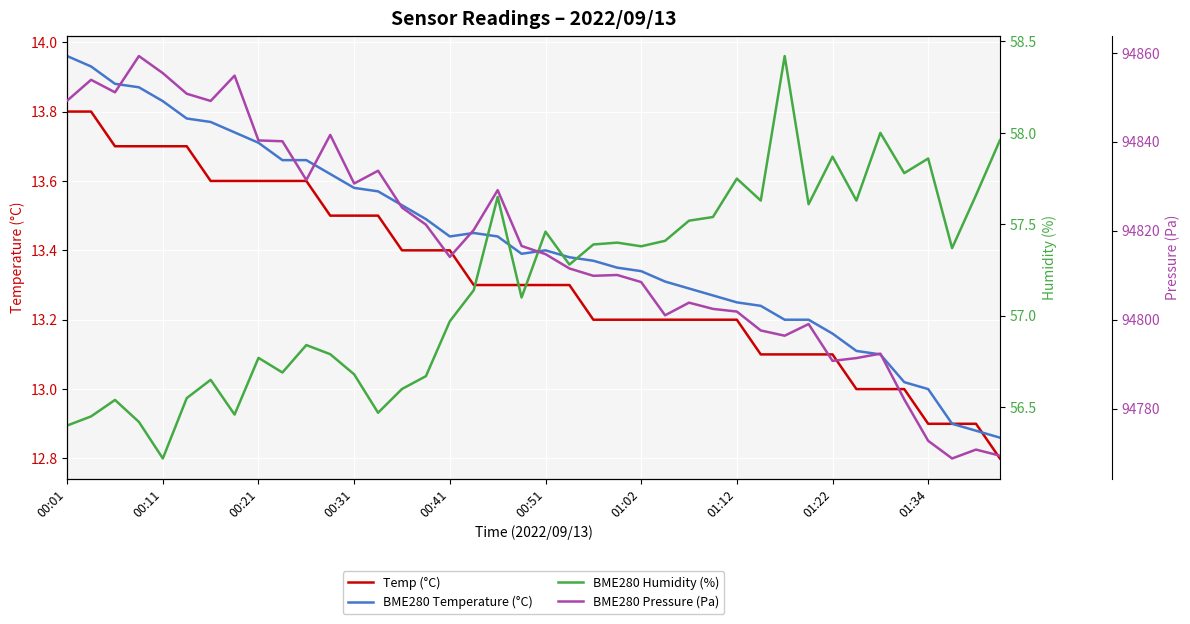

True or false: BME280 Pressure (Pa) and Temp (°C) intersect in this chart.

False